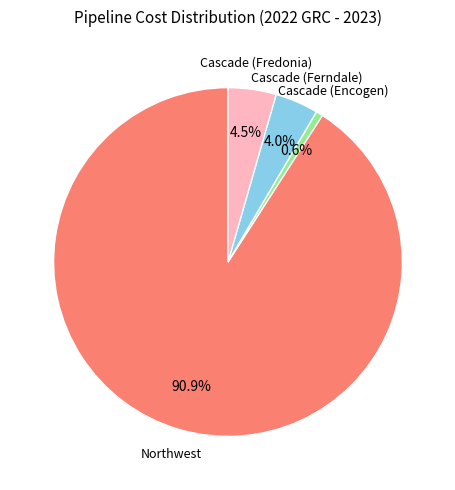

How many segments does this pie chart have?

4